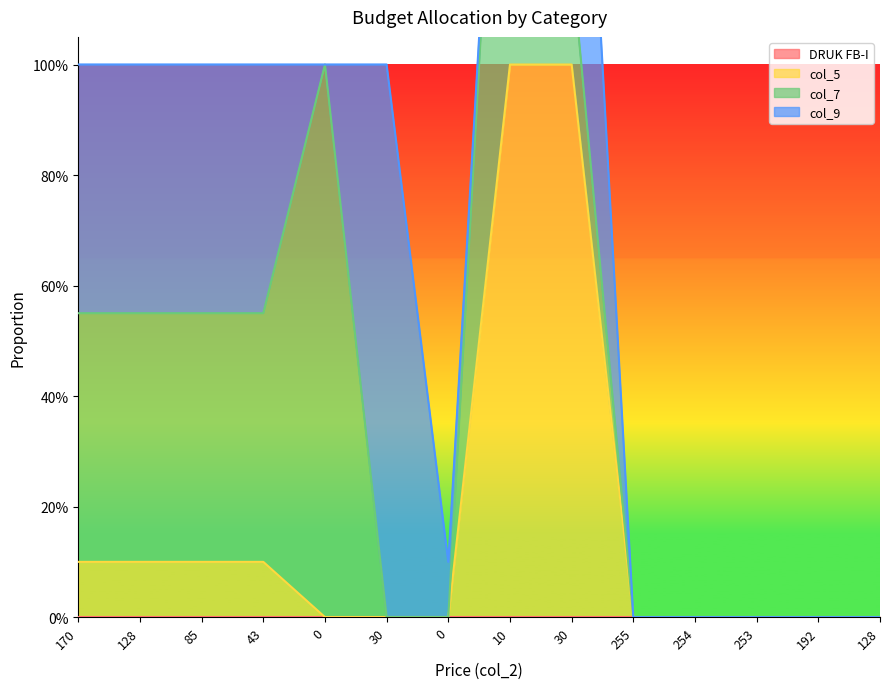

Reading left to right, extract all data points from this chart.

DRUK FB-I: 0.0	0.0	0.0	0.0	0.0	0.0	0.0	0.0	0.0	0.0	0.0	0.0	0.0	0.0
col_5: 0.1	0.1	0.1	0.1	0.0	0.0	0.0	1.0	1.0	0.0	0.0	0.0	0.0	0.0
col_7: 0.5	0.5	0.5	0.5	1.0	0.0	0.0	1.0	0.2	0.0	0.0	0.0	0.0	0.0
col_9: 0.5	0.5	0.5	0.5	0.0	1.0	0.1	0.0	0.8	0.0	0.0	0.0	0.0	0.0